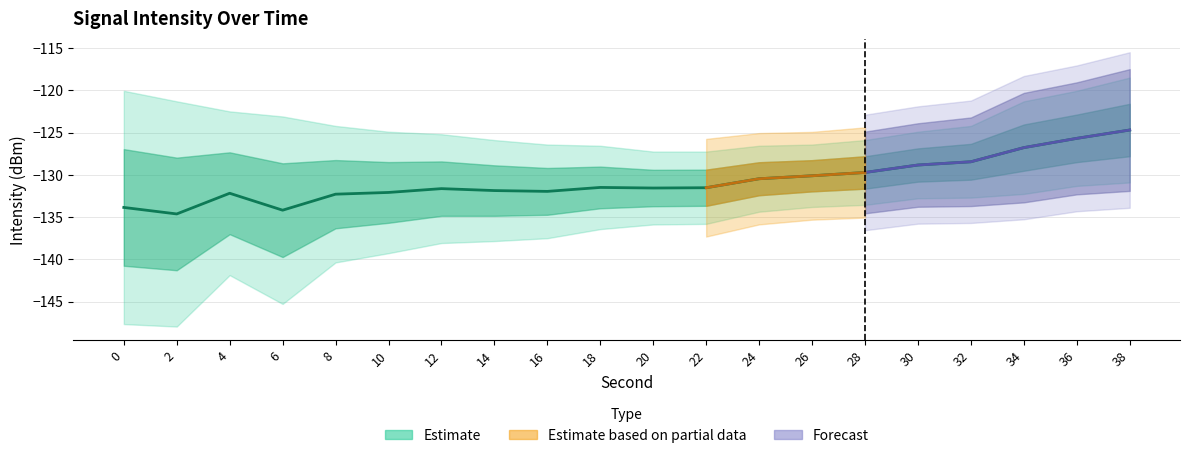

List the labels in order of value, largest first.

38, 36, 34, 32, 30, 28, 26, 24, 18, 22, 20, 12, 14, 16, 10, 4, 8, 0, 6, 2